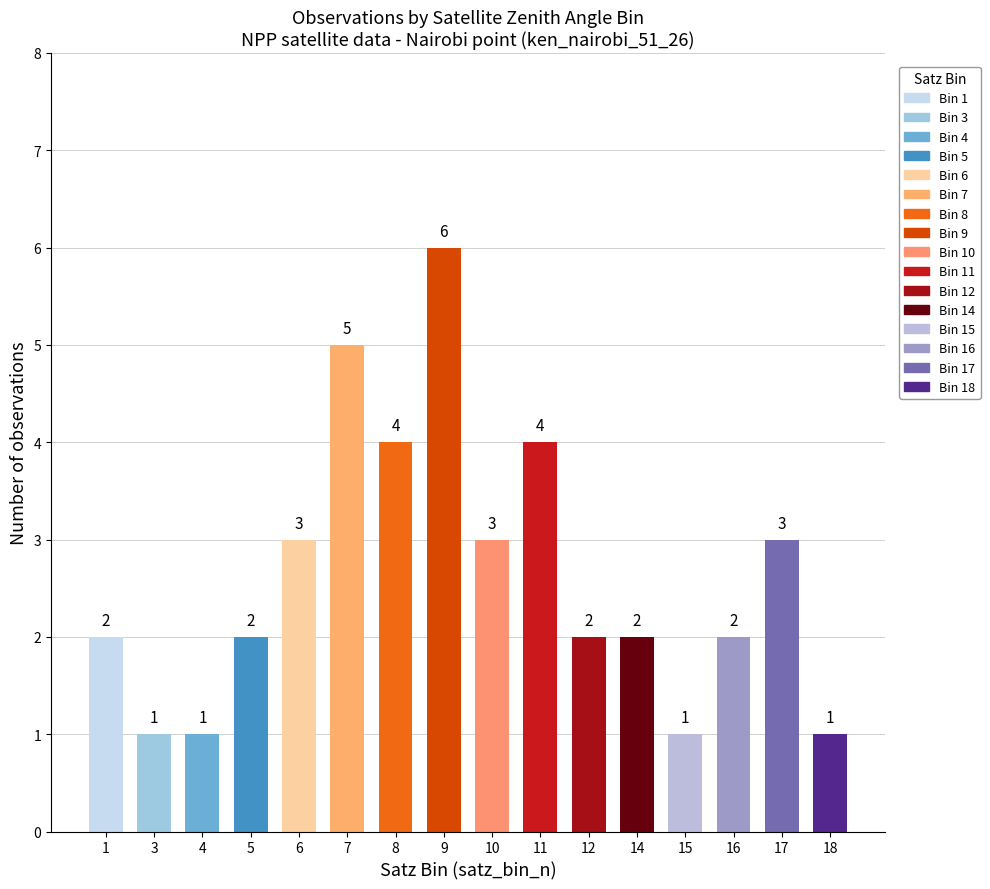

What value does the data have at 6?

3